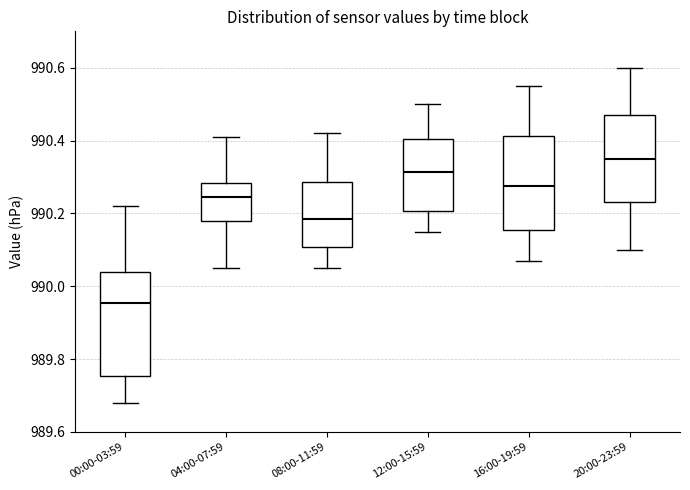

Reading left to right, read every box against the y-axis: the position of its median line, the range the box covers, and the ends of its whiskers. The values are not printed on the chart, so give them approximately, as read against the axis.

00:00-03:59: median 989.96, box 989.76 to 990.04, whiskers 989.68 to 990.22
04:00-07:59: median 990.24, box 990.18 to 990.28, whiskers 990.06 to 990.42
08:00-11:59: median 990.18, box 990.10 to 990.28, whiskers 990.06 to 990.42
12:00-15:59: median 990.32, box 990.20 to 990.40, whiskers 990.16 to 990.50
16:00-19:59: median 990.28, box 990.16 to 990.42, whiskers 990.08 to 990.56
20:00-23:59: median 990.36, box 990.24 to 990.48, whiskers 990.10 to 990.60